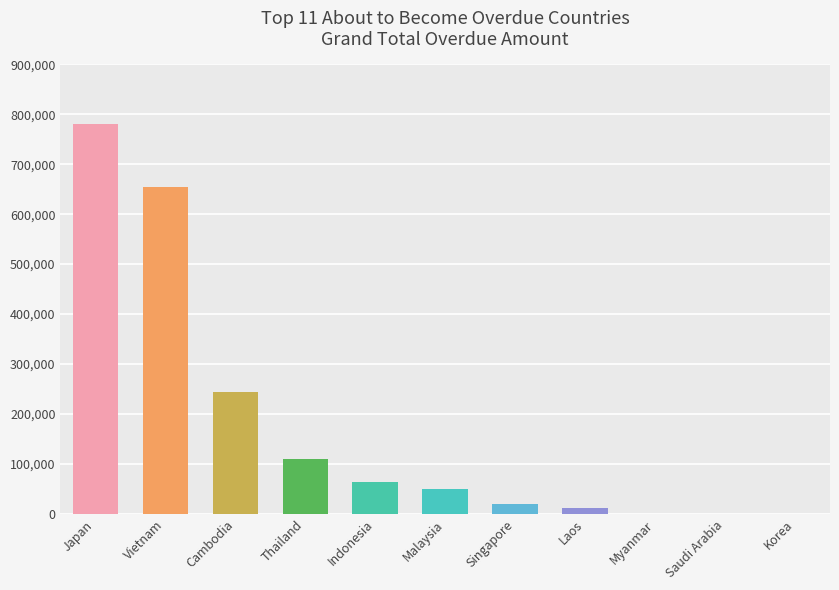

What is the ratio of the value at Japan to the value at Malaysia?

15.5